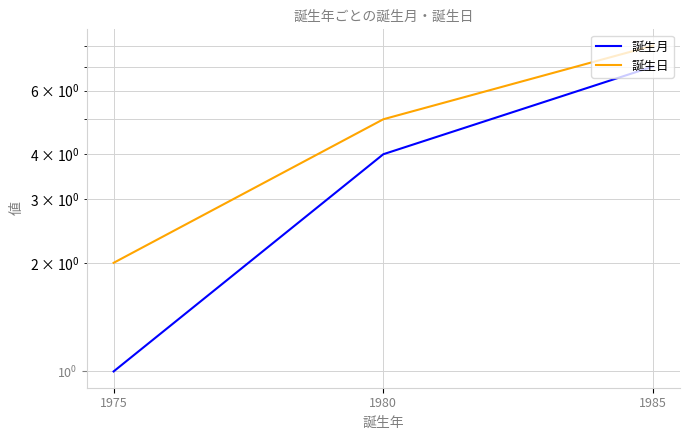

How many data points in 誕生月 are less than 4?

1